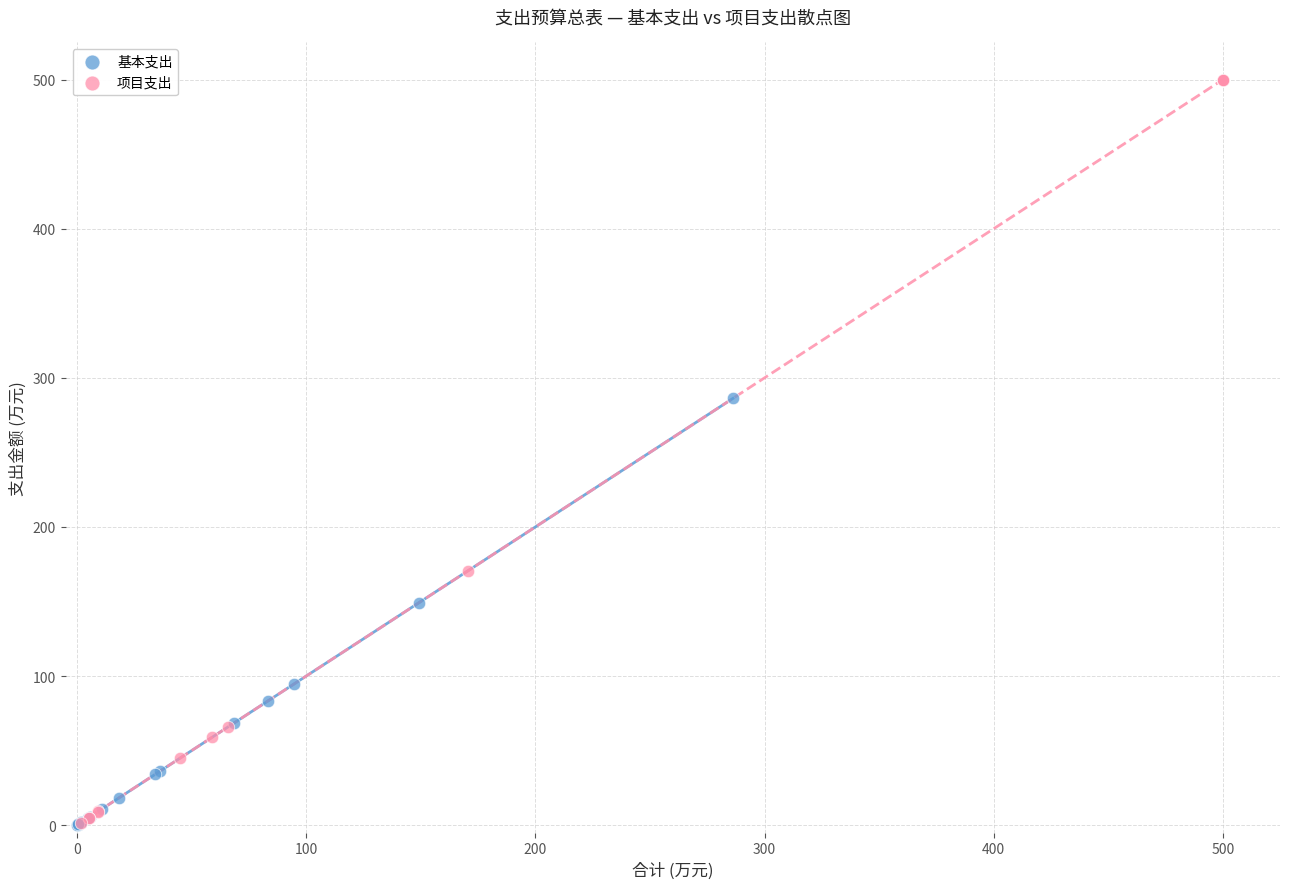

Which series contains the highest Y value?

项目支出